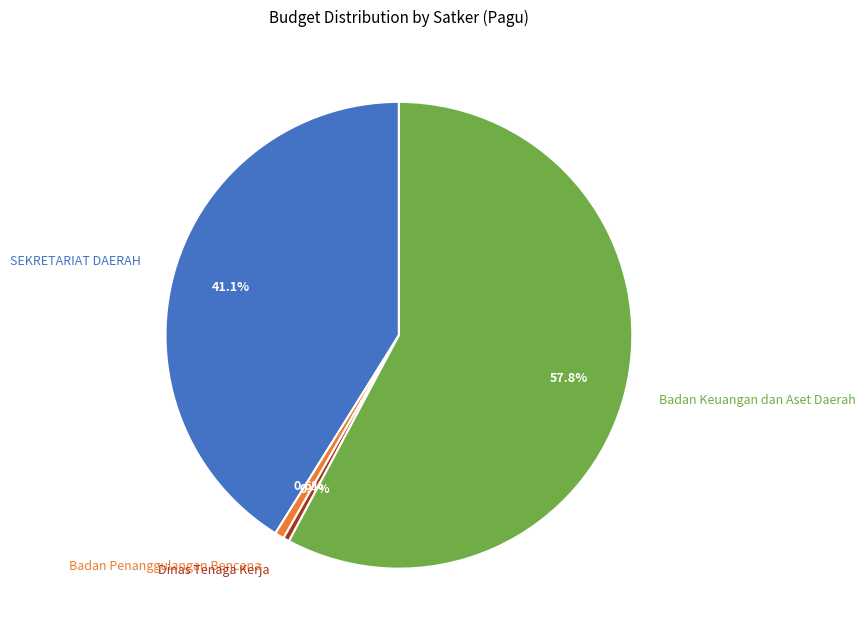

Which slice is the largest?

Badan Keuangan dan Aset Daerah